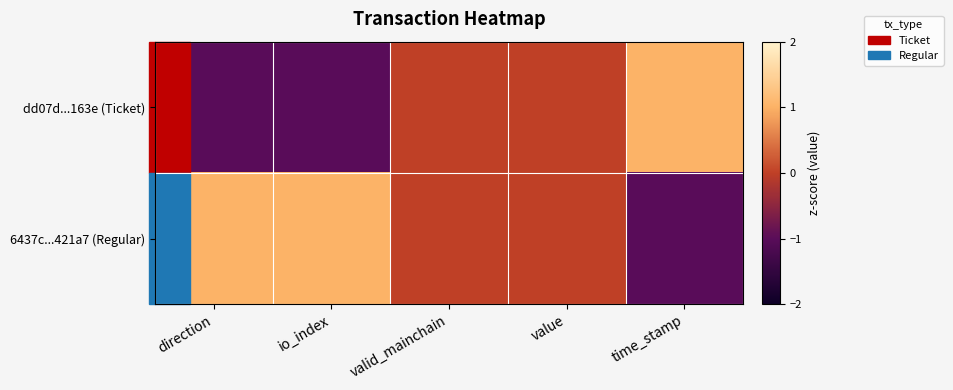

List the series in order of their peak value, lowest first.

dd07d...163e (Ticket), 6437c...421a7 (Regular)